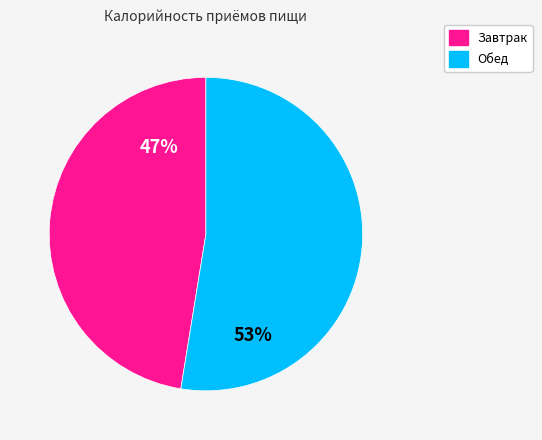

To the nearest percent, what is the average slice percentage?

50%